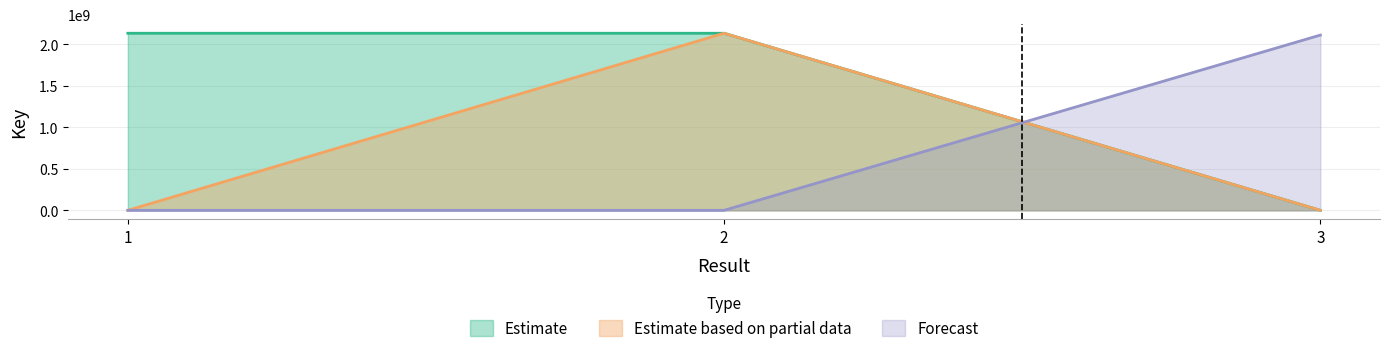

What is the greatest value displayed?

2133957814